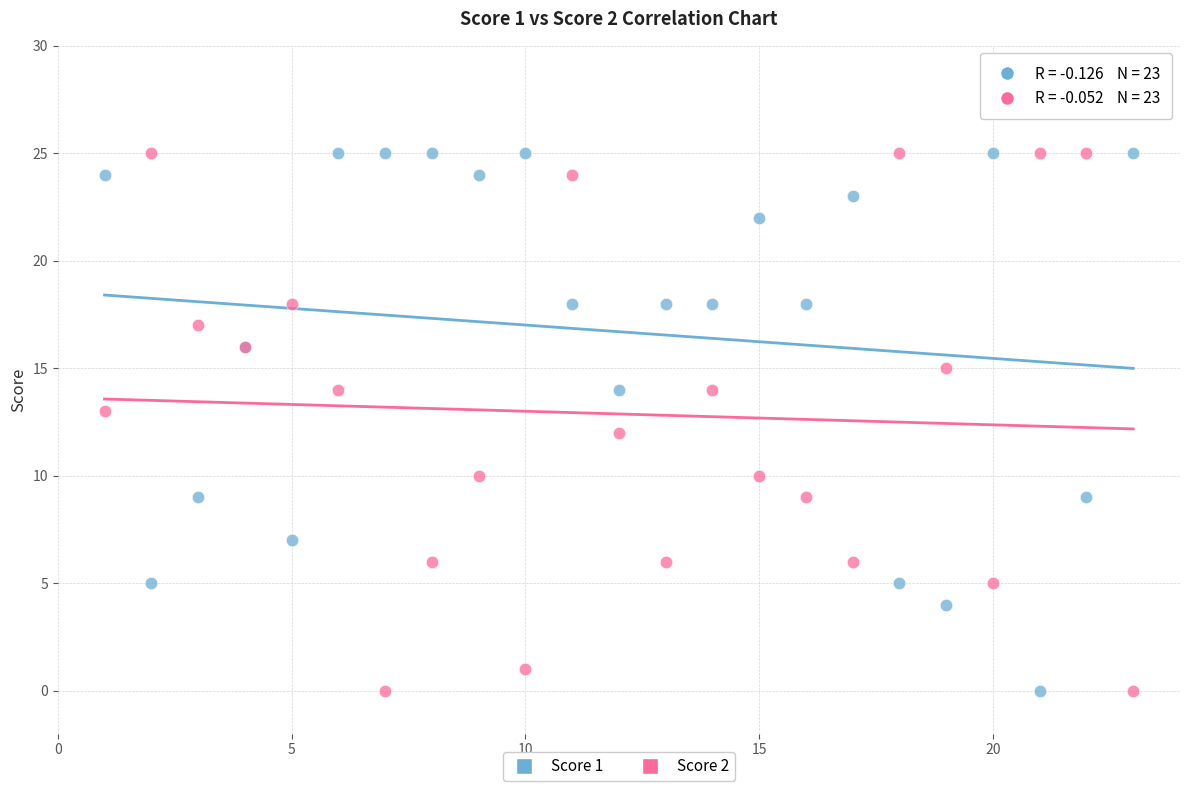

What is the X range (max minus min) for the scatter plot?

22